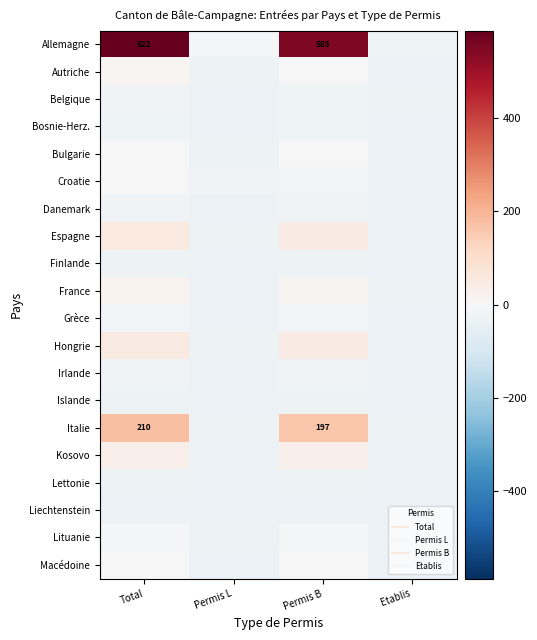

What is the total value across all series at Permis L?

-620.5